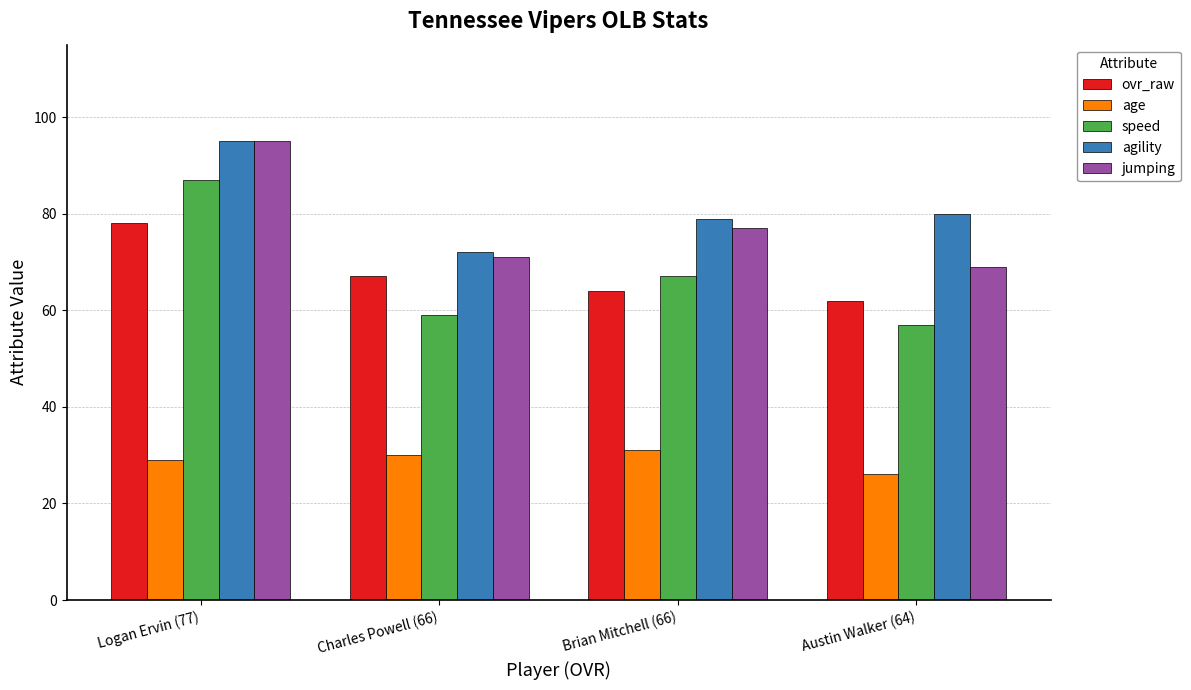

What are all the series names shown in the legend?

ovr_raw, age, speed, agility, jumping